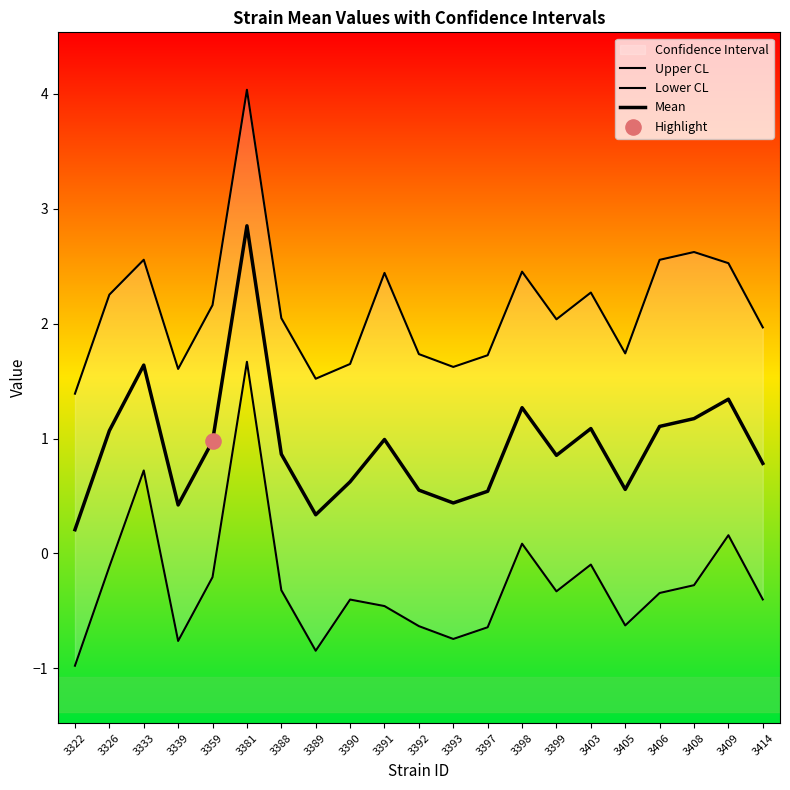

At how many categories does at least one series exceed 2?

12